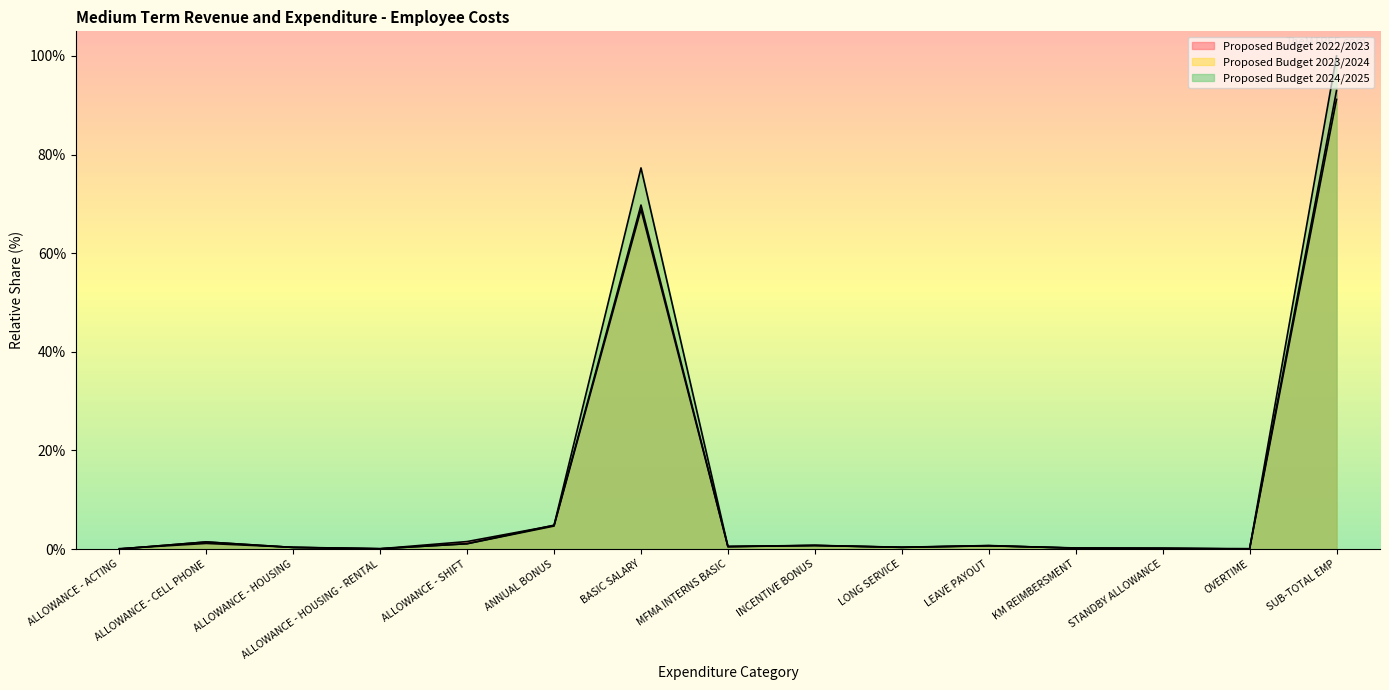

At which category does Proposed Budget 2024/2025 reach its first local valley?

ALLOWANCE - HOUSING - RENTAL